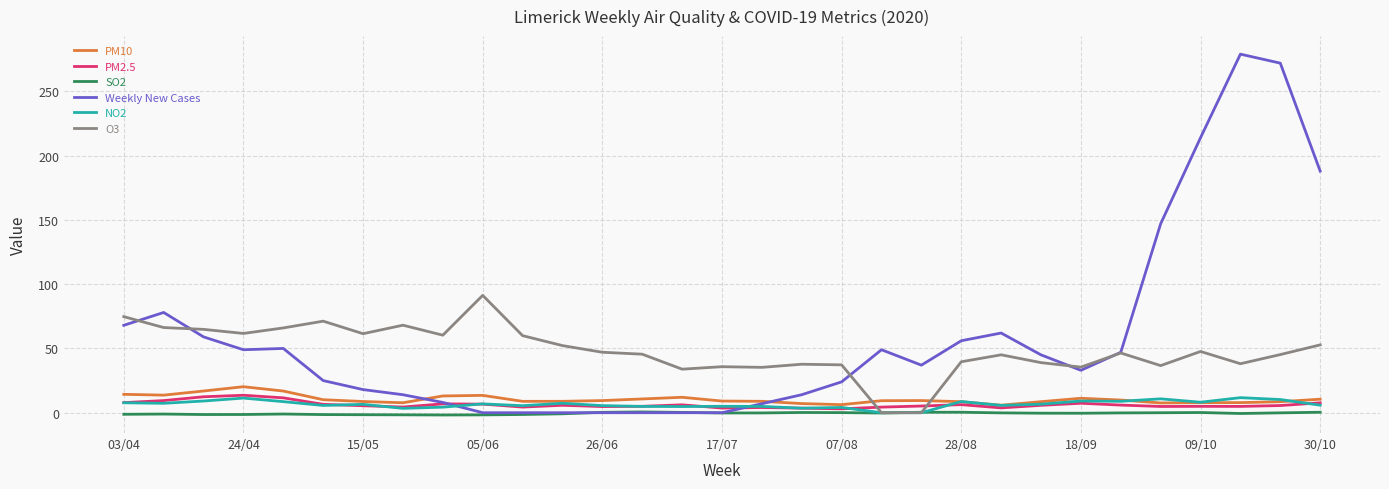

What is the greatest value displayed?

279.0